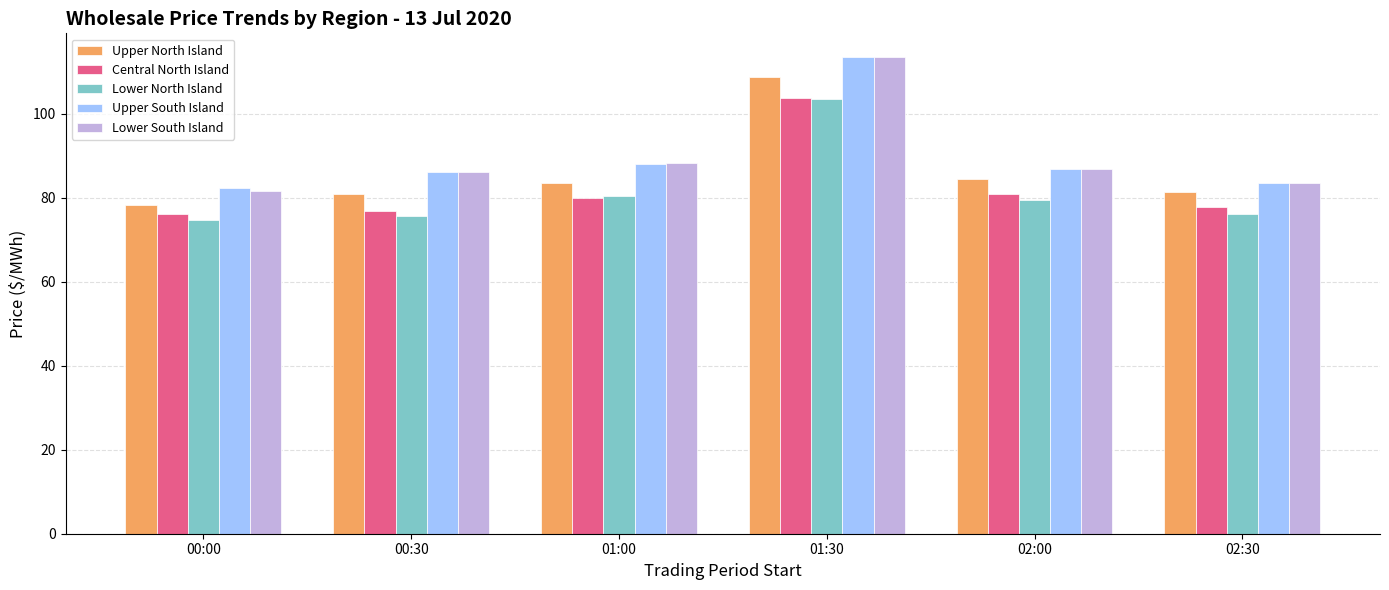

Which series changed the most between 00:00 and 01:30?

Lower South Island